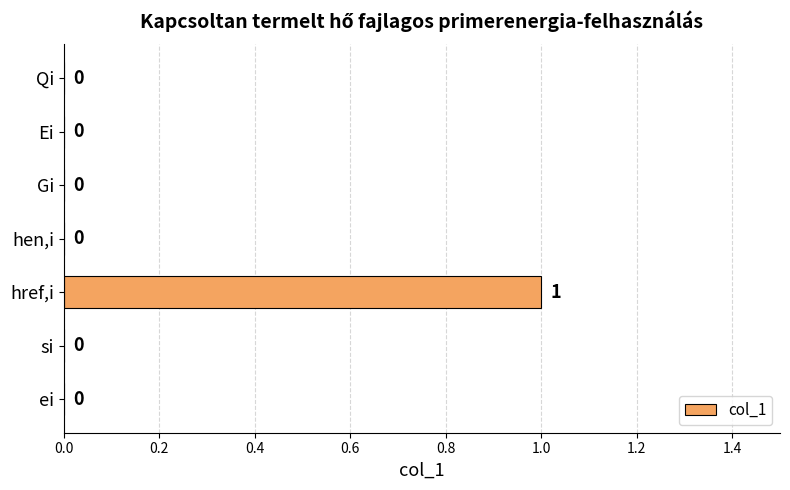

The value at hen,i is -1. True or false?

False